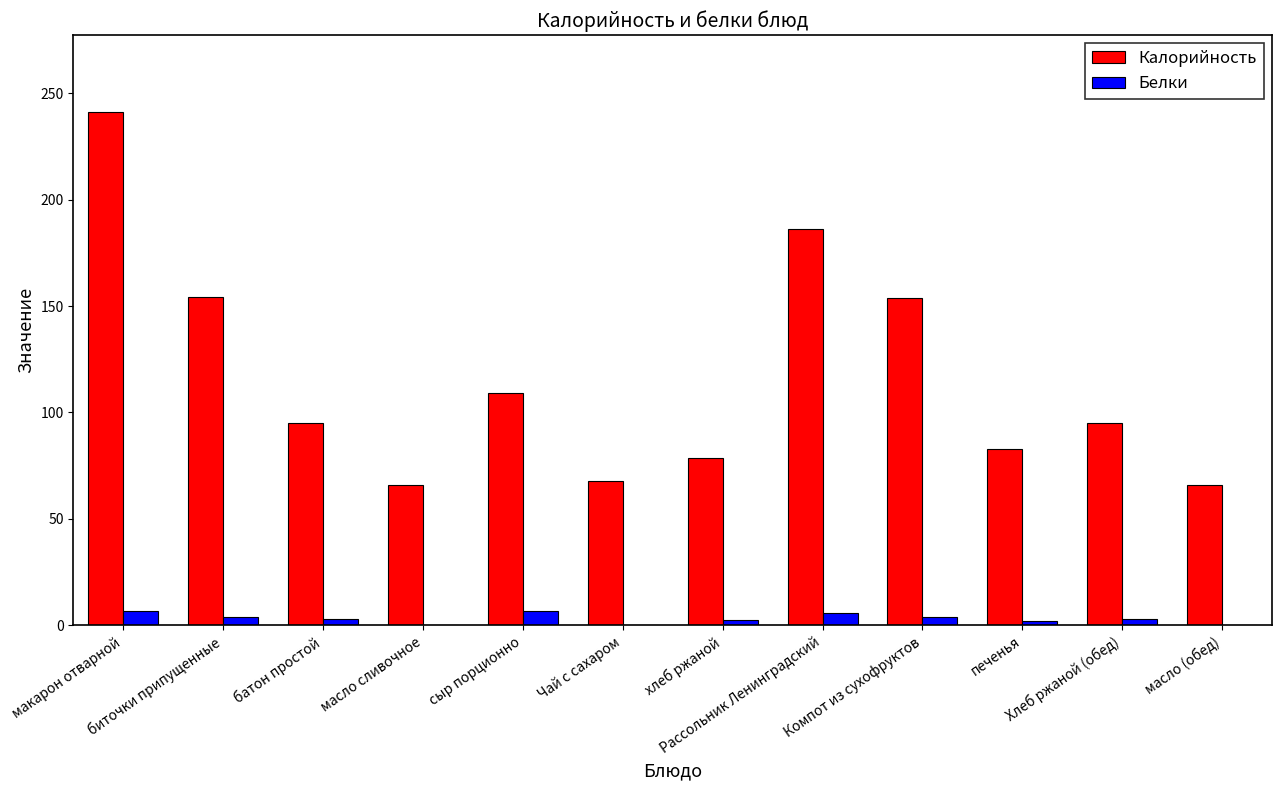

What is the greatest value displayed?

241.1